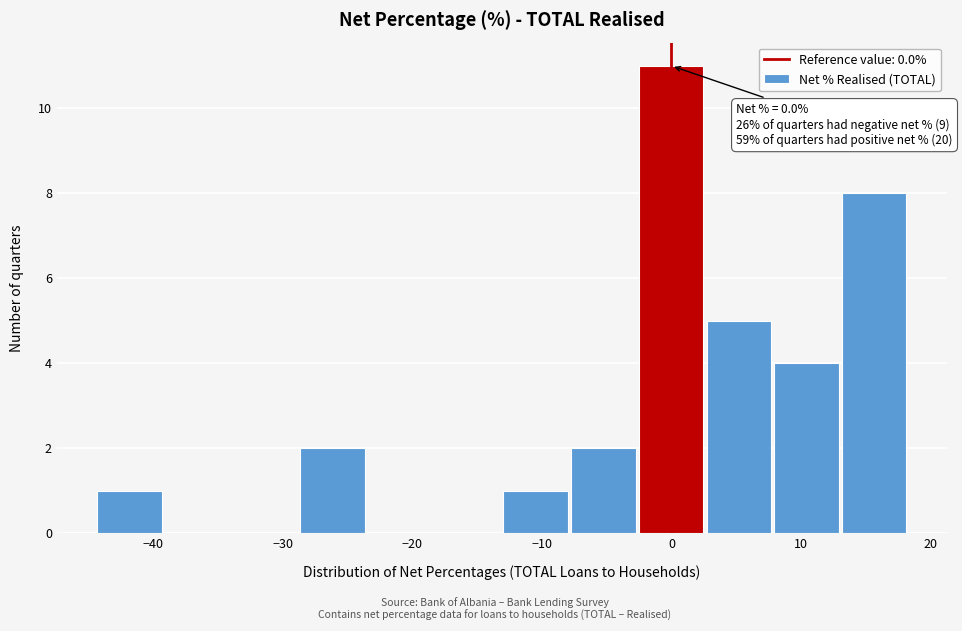

Which range on the x-axis has the tallest bar?

-3 to 3